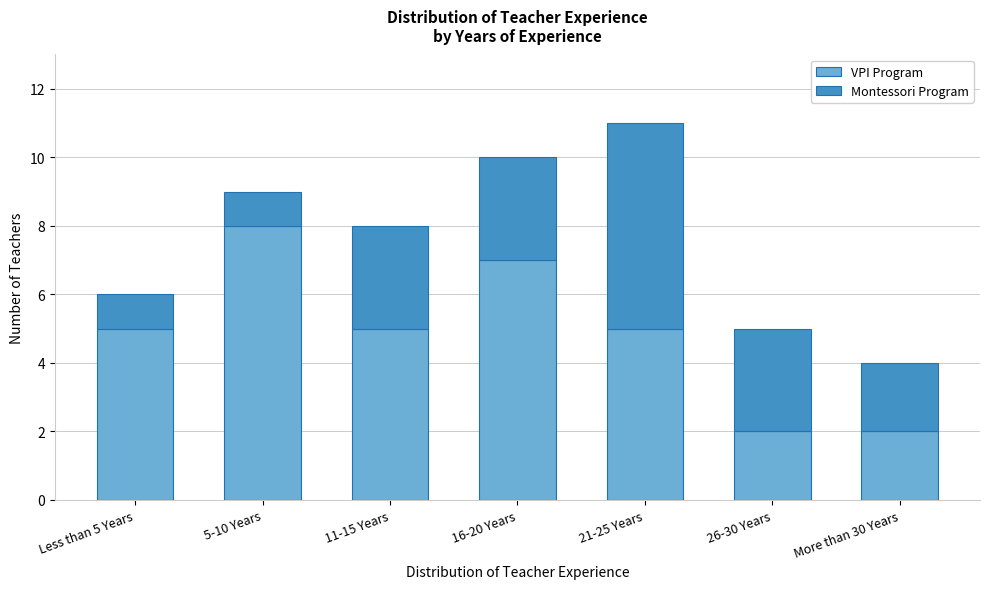

Reading left to right, list the values for the VPI Program series.

5	8	5	7	5	2	2